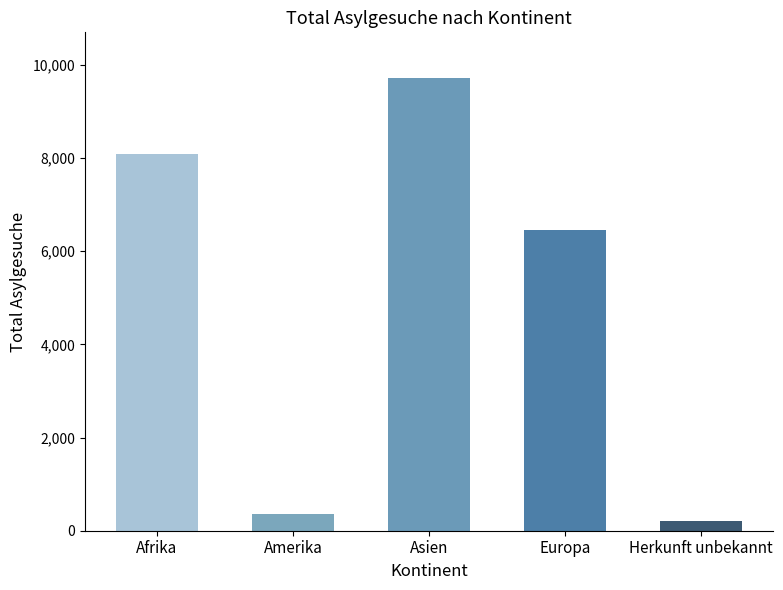

Reading left to right, transcribe all the data shown in this chart.

Afrika=8079	Amerika=363	Asien=9722	Europa=6458	Herkunft unbekannt=217